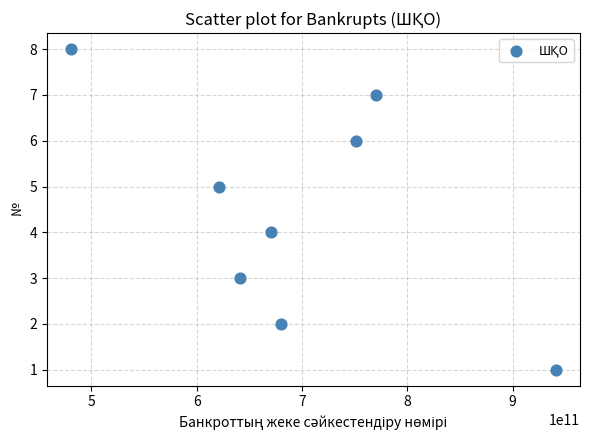

What is the range of X values (max minus min)?

460100949023